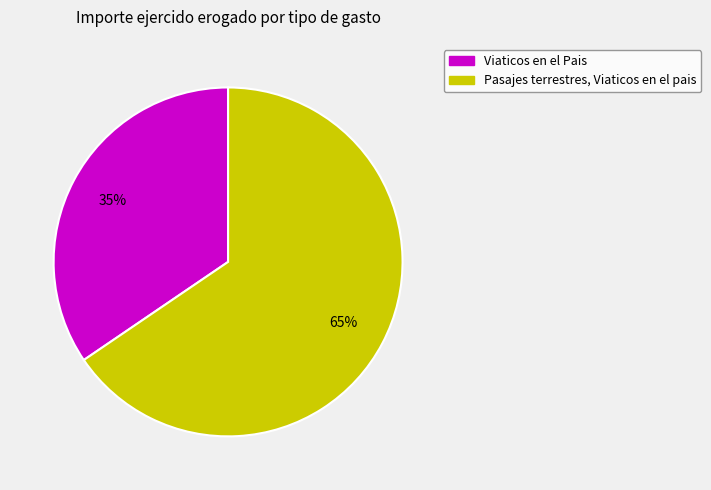

Which slice is the smallest?

Viaticos en el Pais